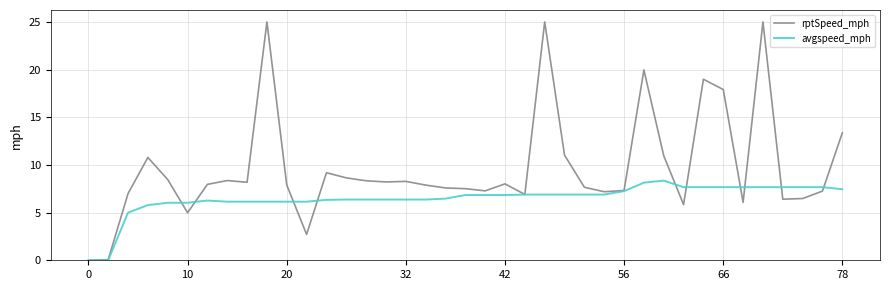

Rank the series by their maximum value, from highest to lowest.

rptSpeed_mph, avgspeed_mph